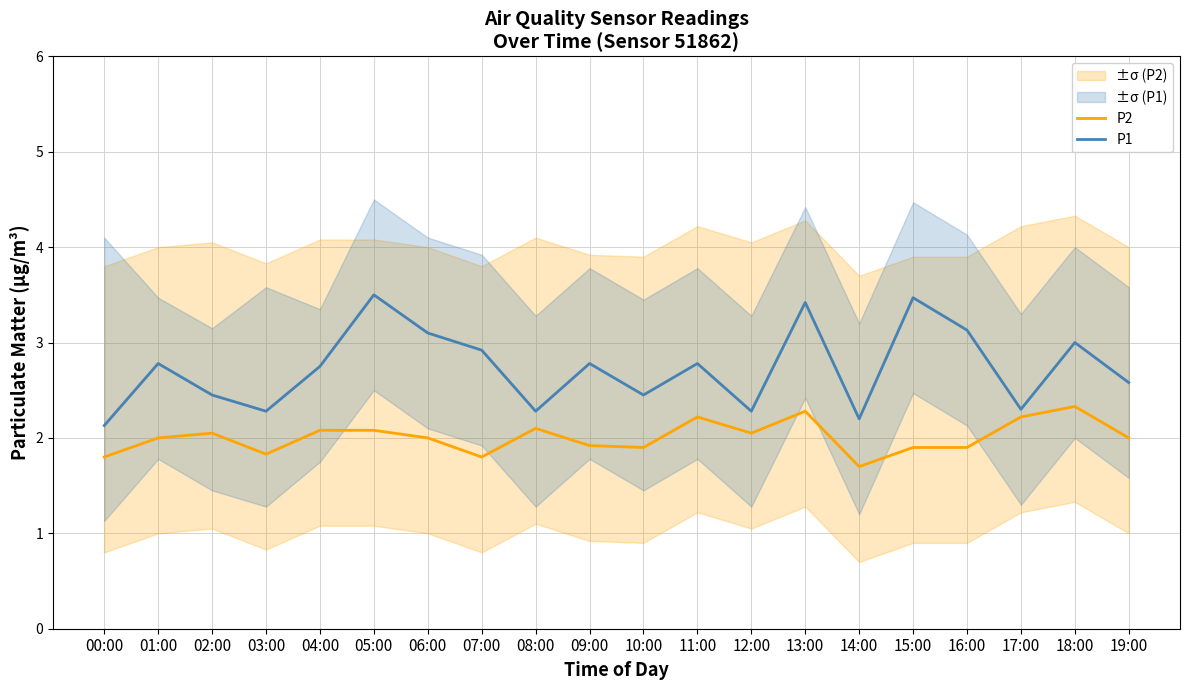

Between 04:00 and 17:00, which series saw the biggest shift?

P1